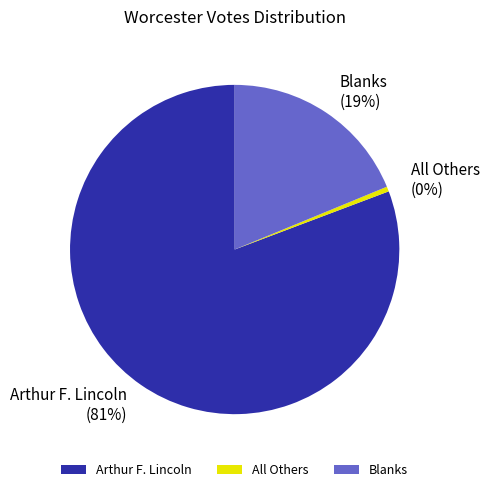

Is the sum of All Others and Arthur F. Lincoln greater than half?

Yes